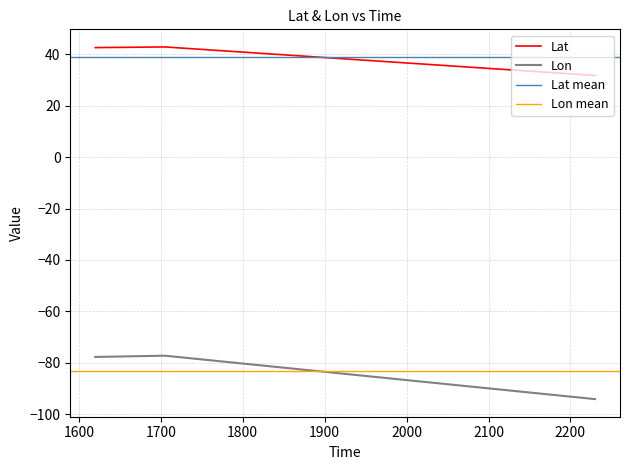

What is the sum of the Lon values at 1620 and 2230?

-171.9